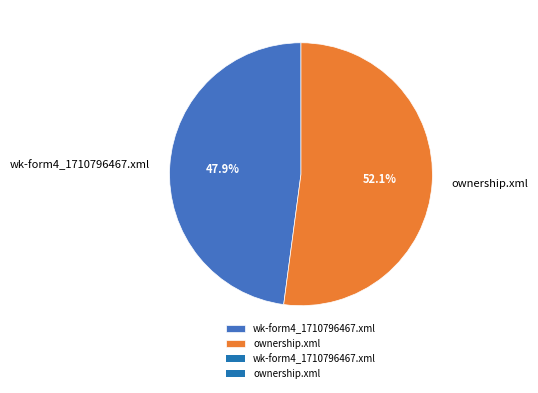

What percentage is the wk-form4_1710796467.xml slice, to the nearest percent?

48%